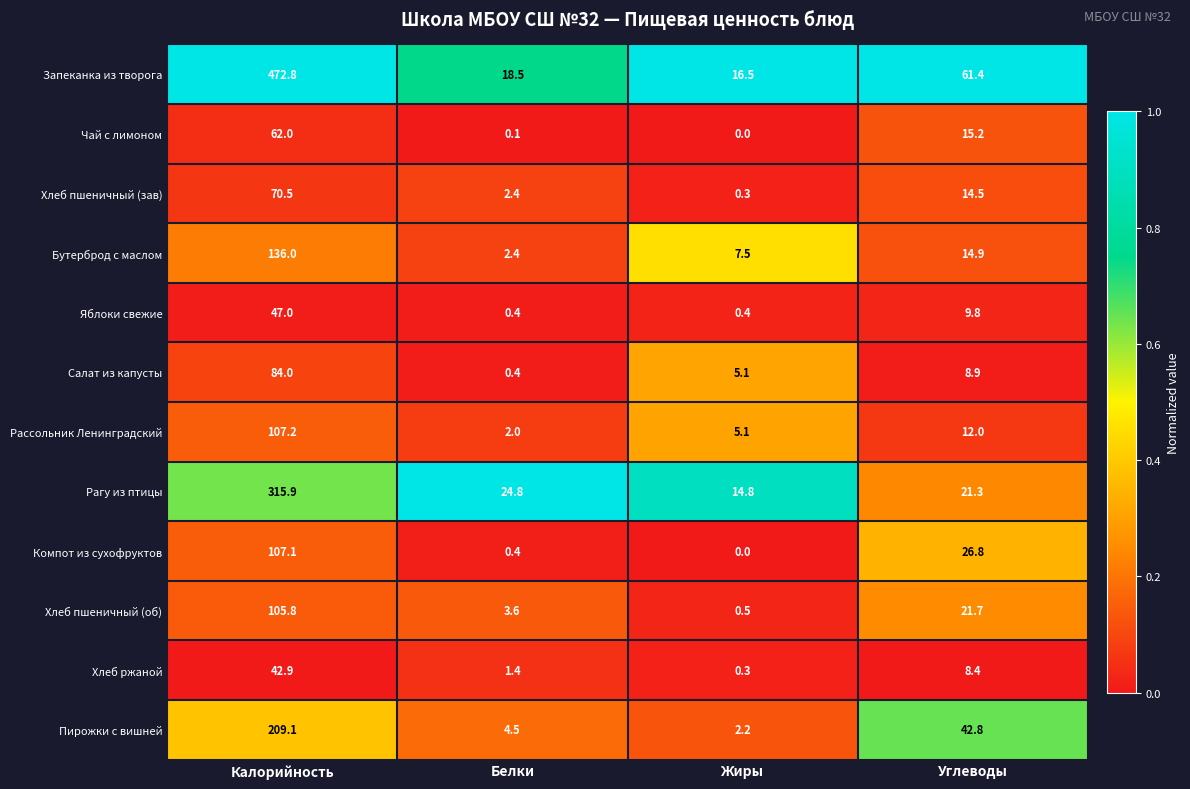

Is it true that Запеканка из творога equals 844.7 at Калорийность?

False